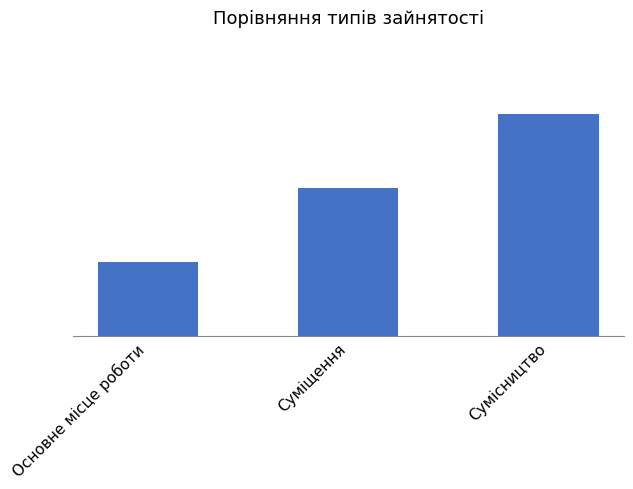

Approximately how many times larger is the value at Суміщення compared to Основне місце роботи?

2.0